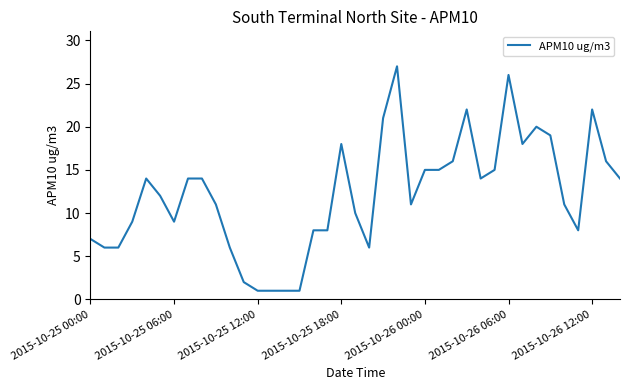

What is the smallest value displayed?

1